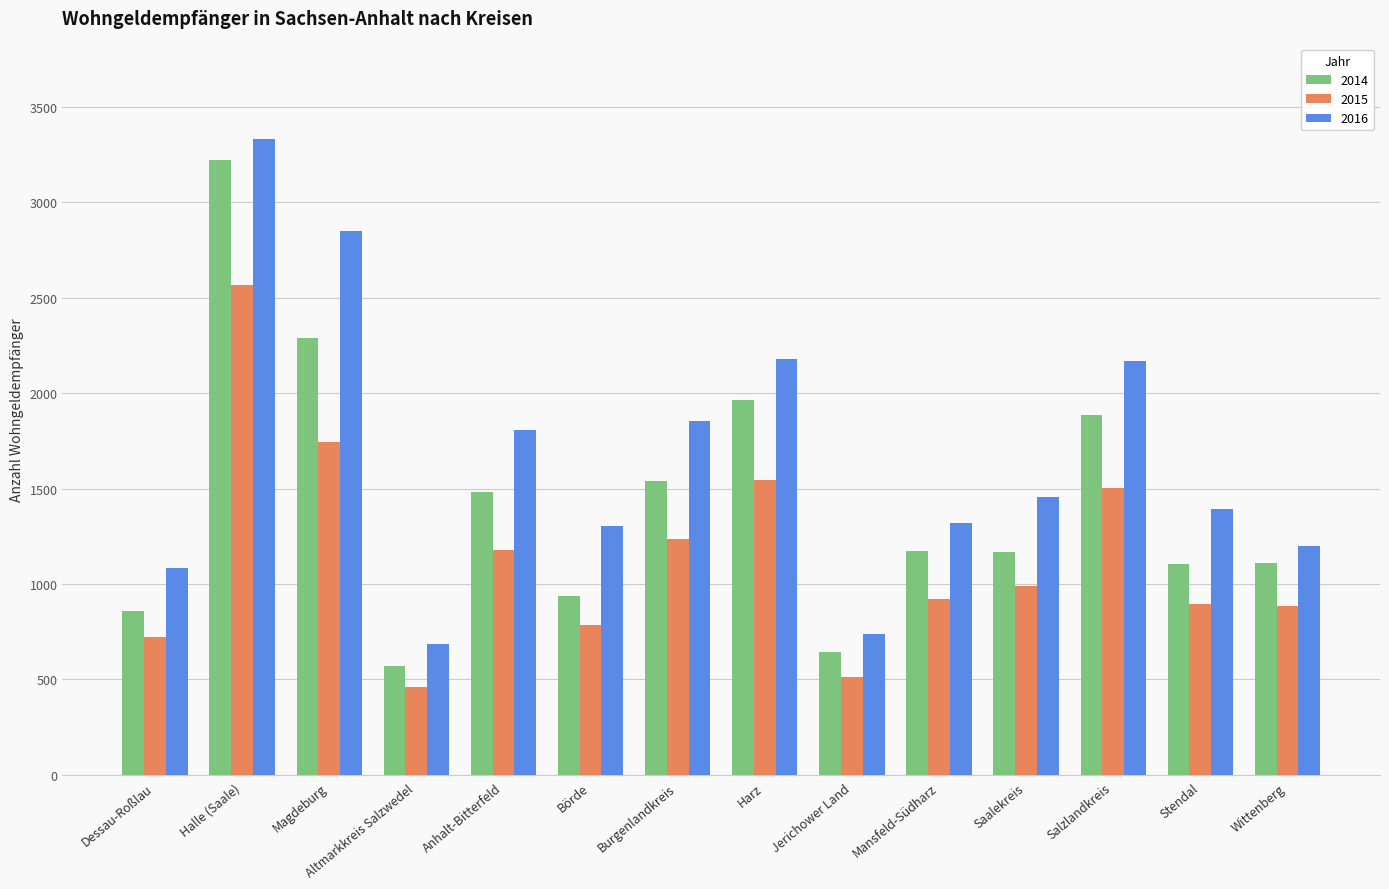

What is the sum of all 2014 values?

19945